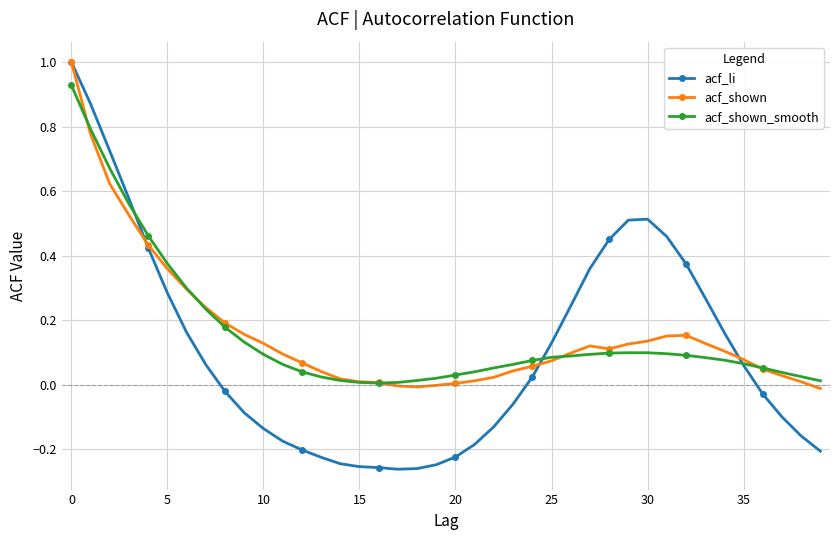

What is the maximum value for acf_li?

1.0